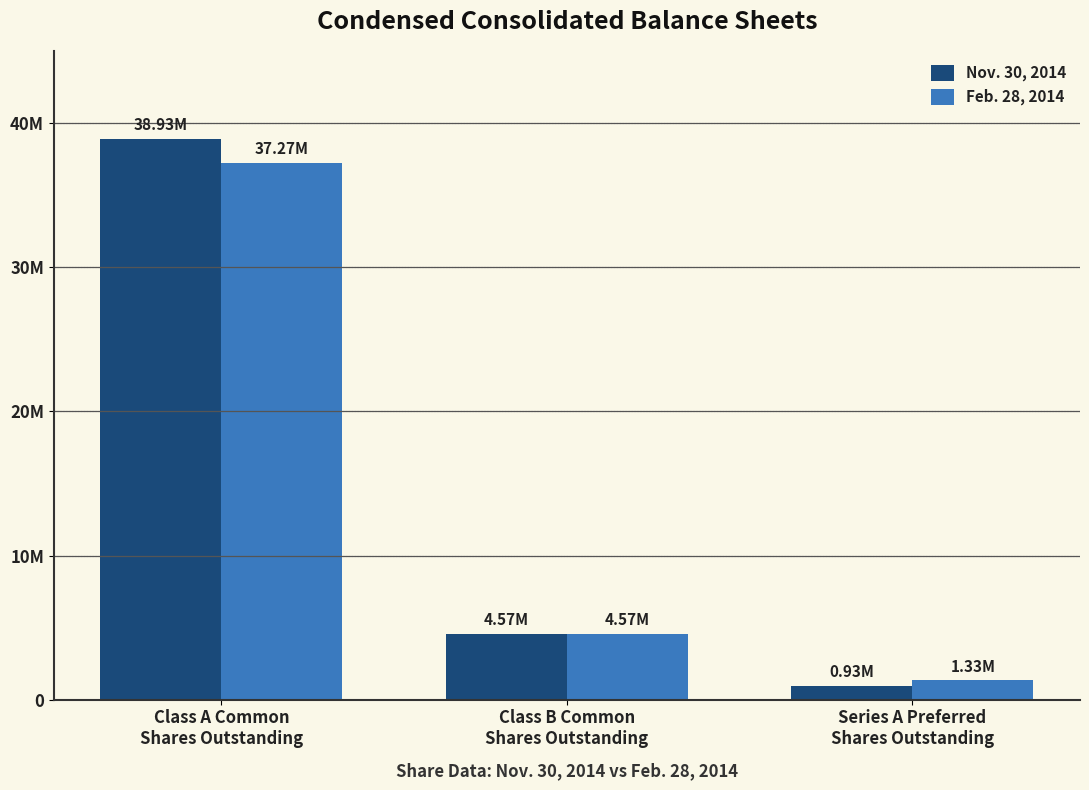

Between Class A Common
Shares Outstanding and Series A Preferred
Shares Outstanding, which series saw the biggest shift?

Nov. 30, 2014